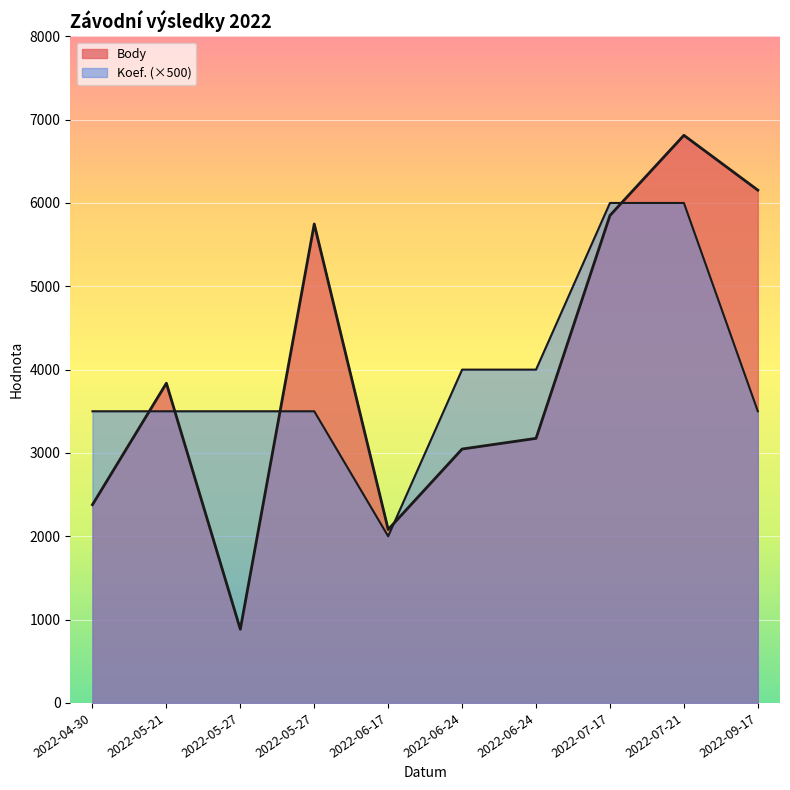

True or false: Koef. has more than 0 interior local peaks.

False